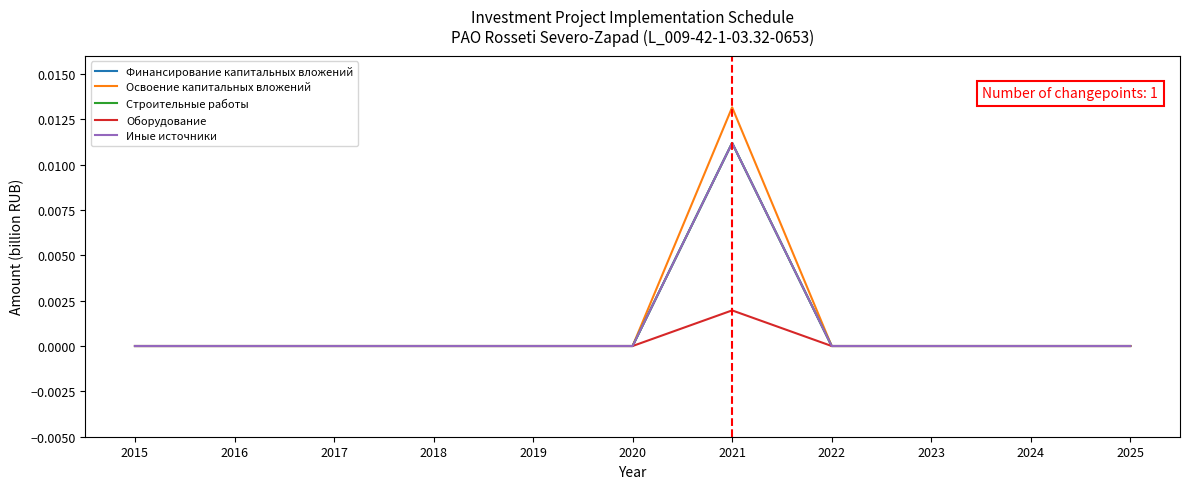

Does the chart display data point markers on the line(s)?

No